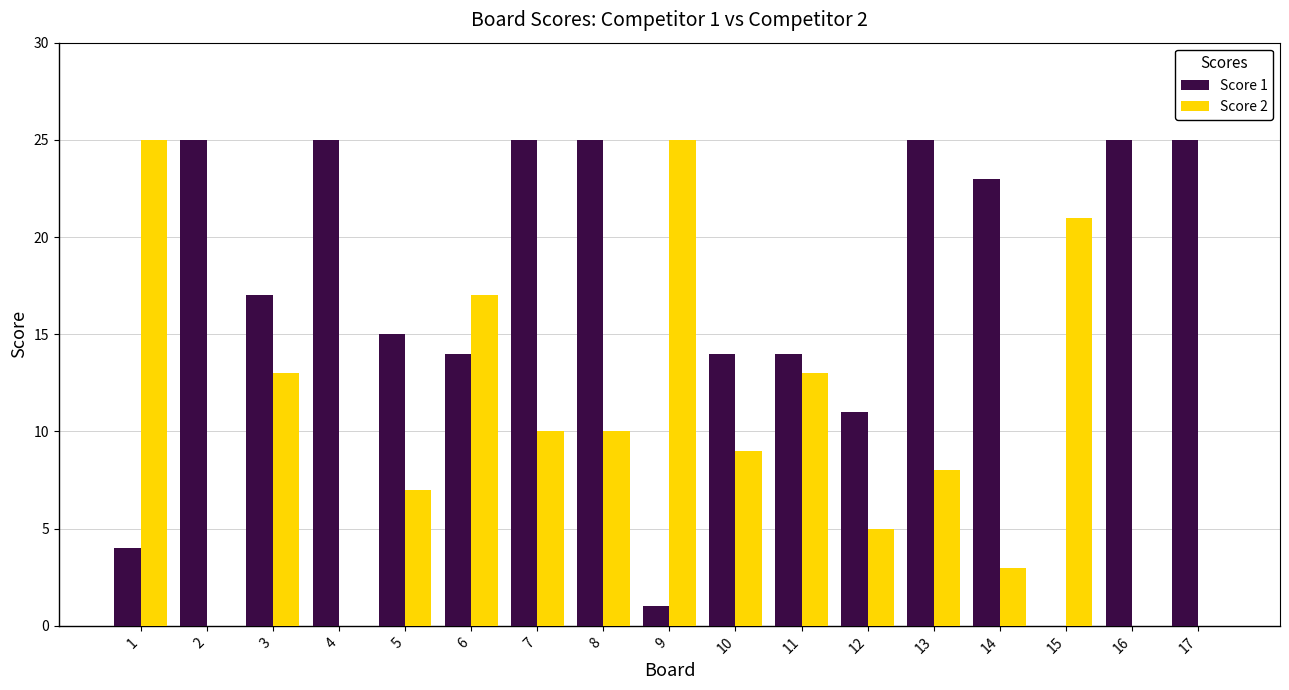

What is the total value across all series at 12?

16